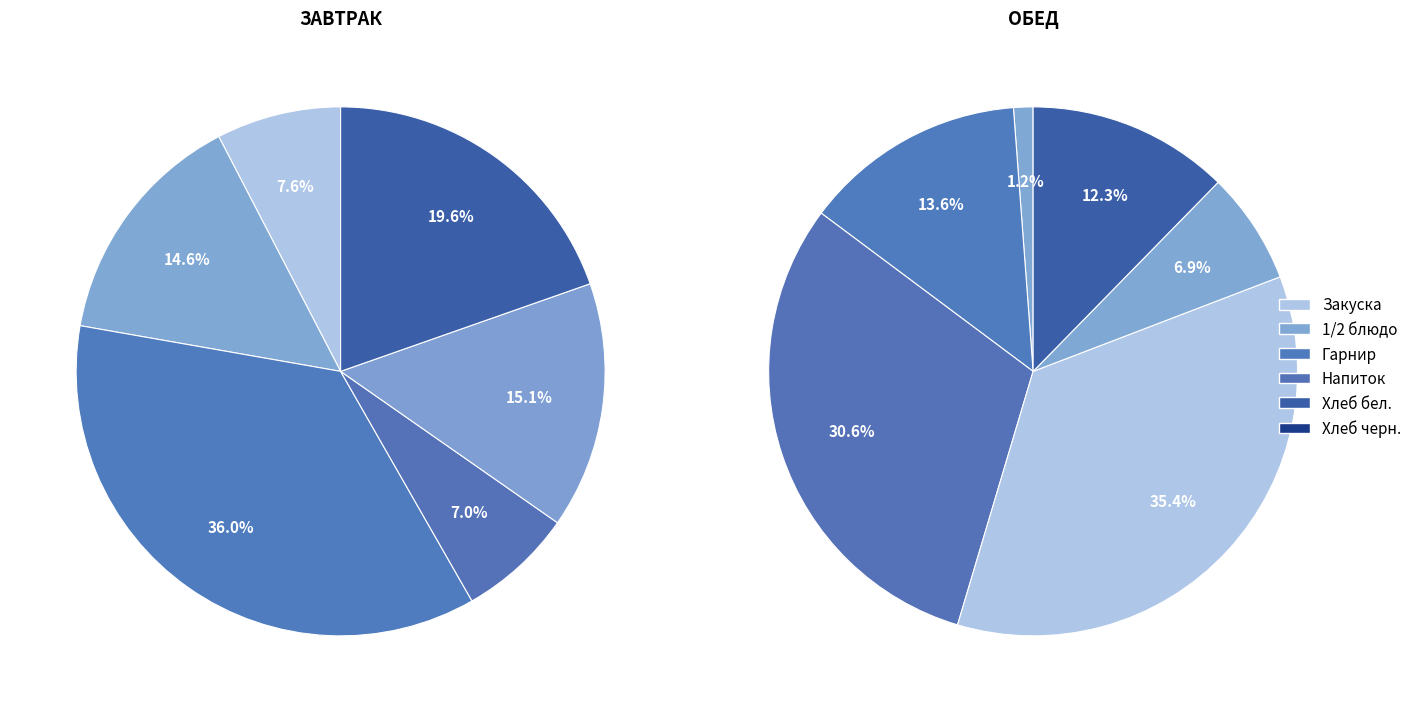

To the nearest percent, what portion does Закуска represent?

8%